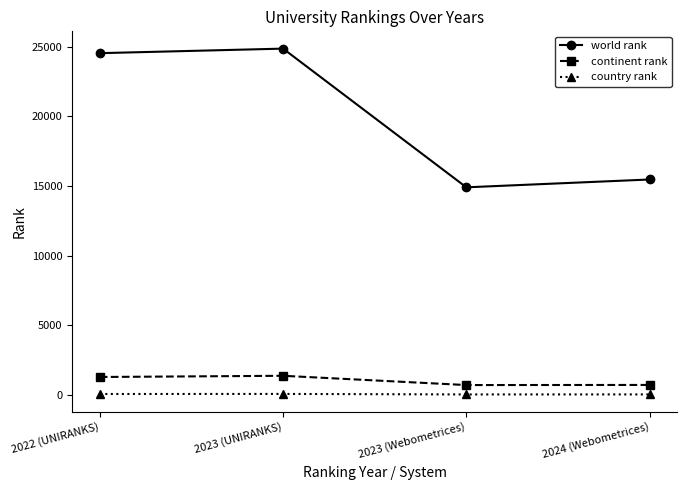

Does the chart display data point markers on the line(s)?

Yes